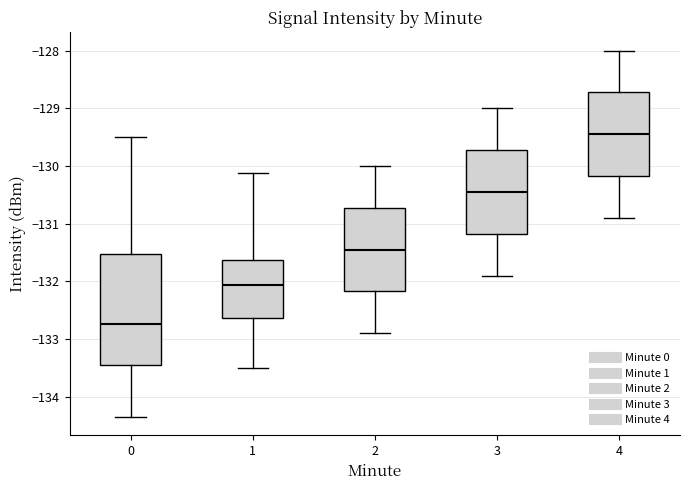

Comparing the boxes themselves (not the whiskers), which one is the tallest?

0